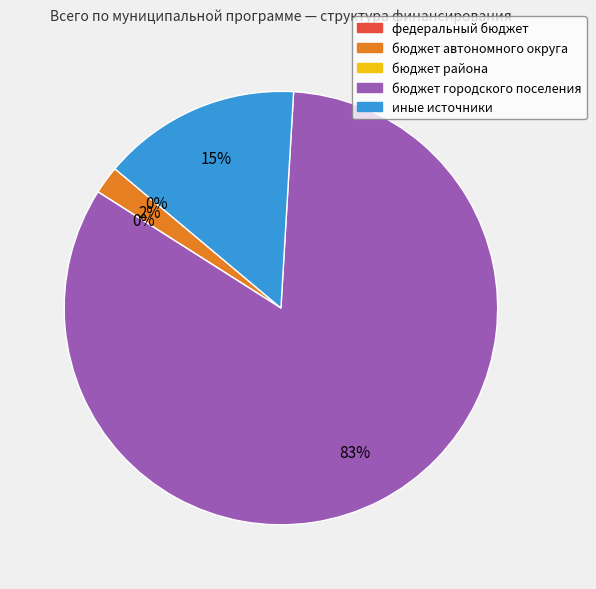

To the nearest percent, what is the difference between the largest and smallest slice percentages?

83%